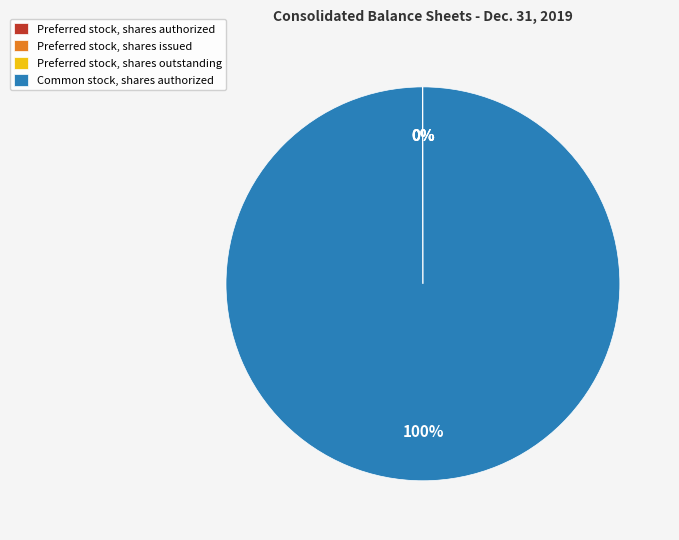

Does Common stock, shares authorized account for over 50% of the chart?

Yes